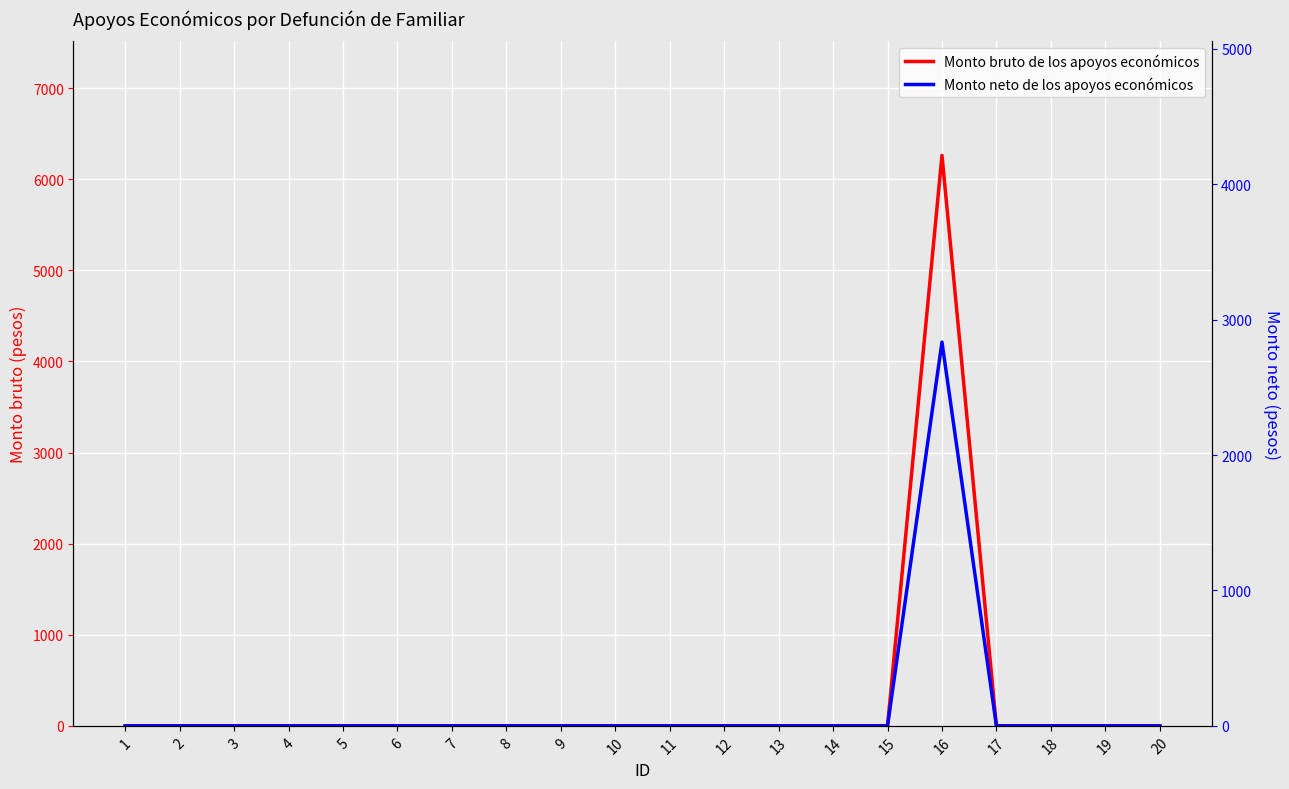

True or false: Monto bruto de los apoyos económicos has more than 0 points higher than both neighbors.

True